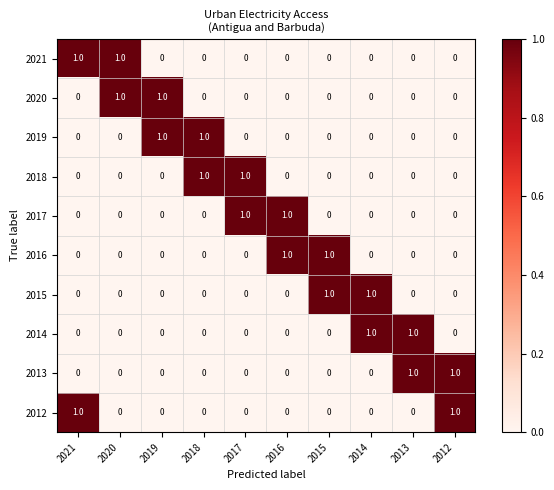

What is the difference between the highest and lowest values at 2013?

1